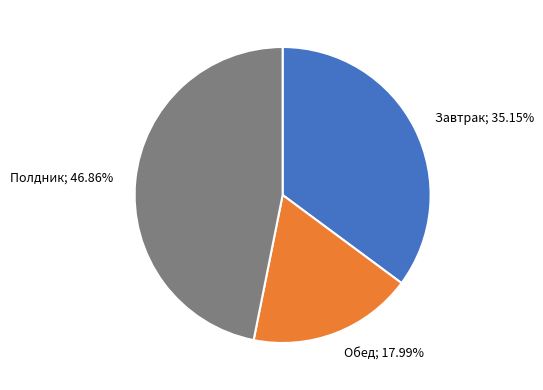

What is the ratio of the value at Полдник; 46.86% to the value at Обед; 17.99%?

2.6